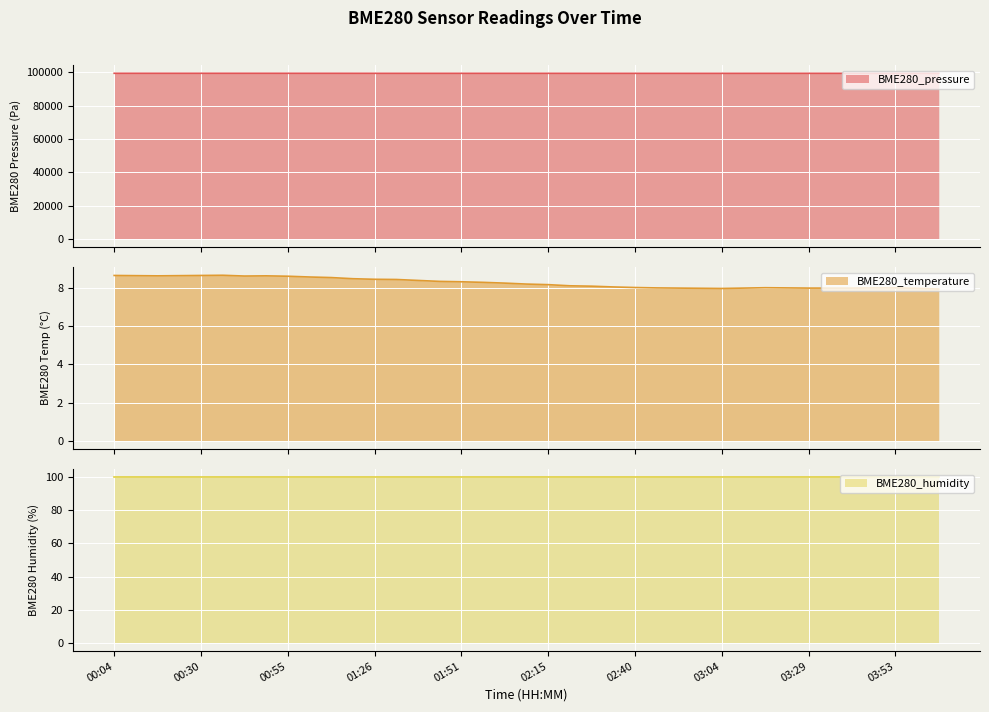

What is the lowest value of the BME280_pressure series?

99488.6